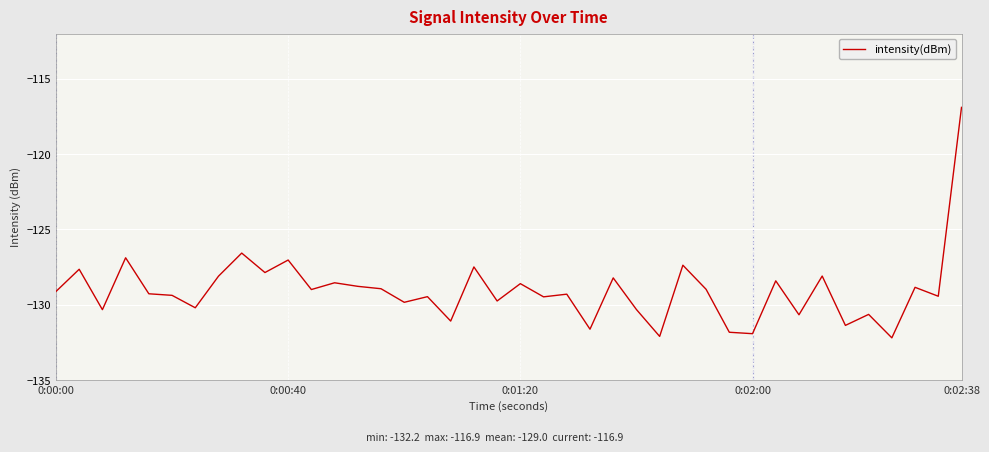

What is the difference between the maximum and minimum values?

15.3